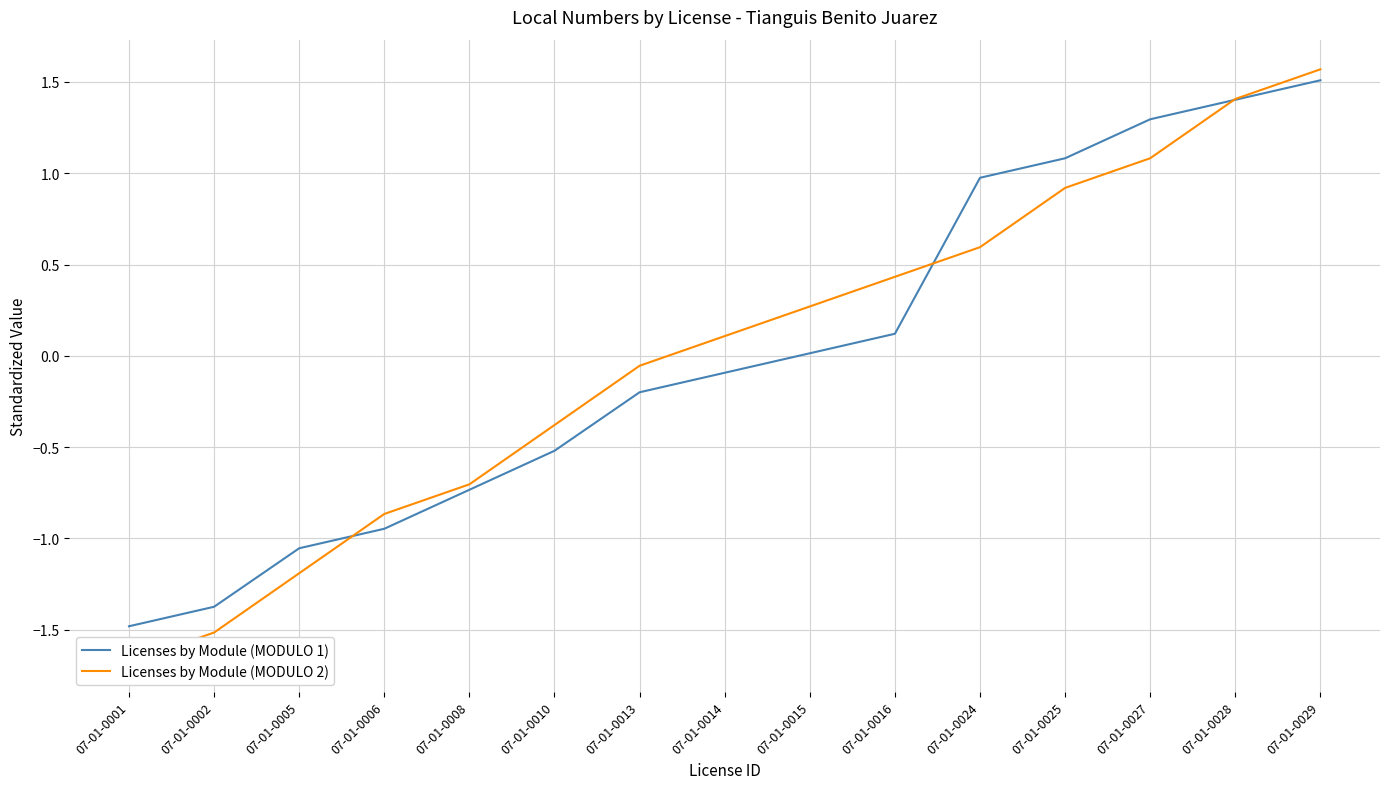

What are all the series names shown in the legend?

Licenses by Module (MODULO 1), Licenses by Module (MODULO 2)